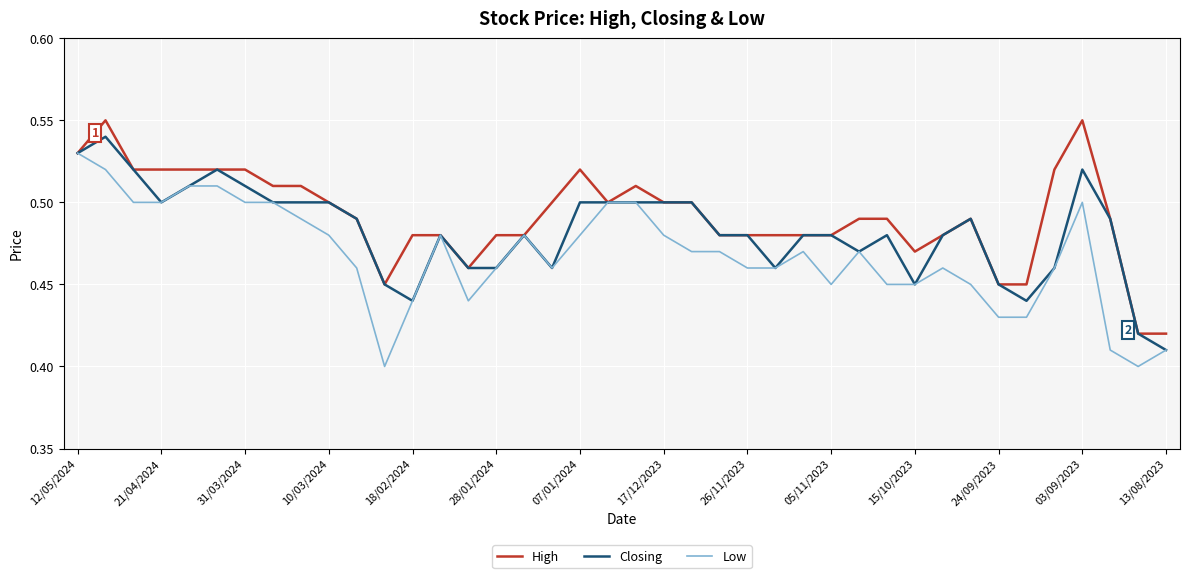

Rank the series by their maximum value, from highest to lowest.

High, Closing, Low